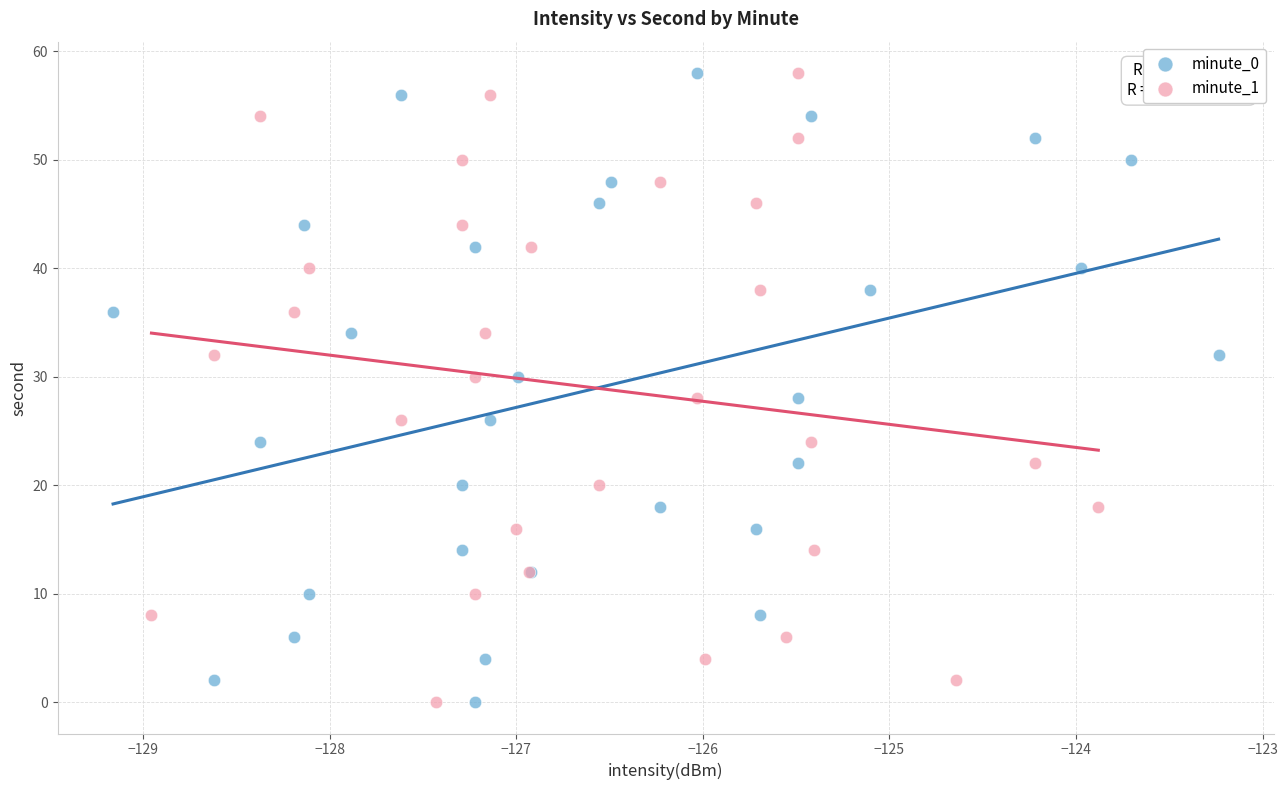

What are all the series names shown in the legend?

minute_0, minute_1